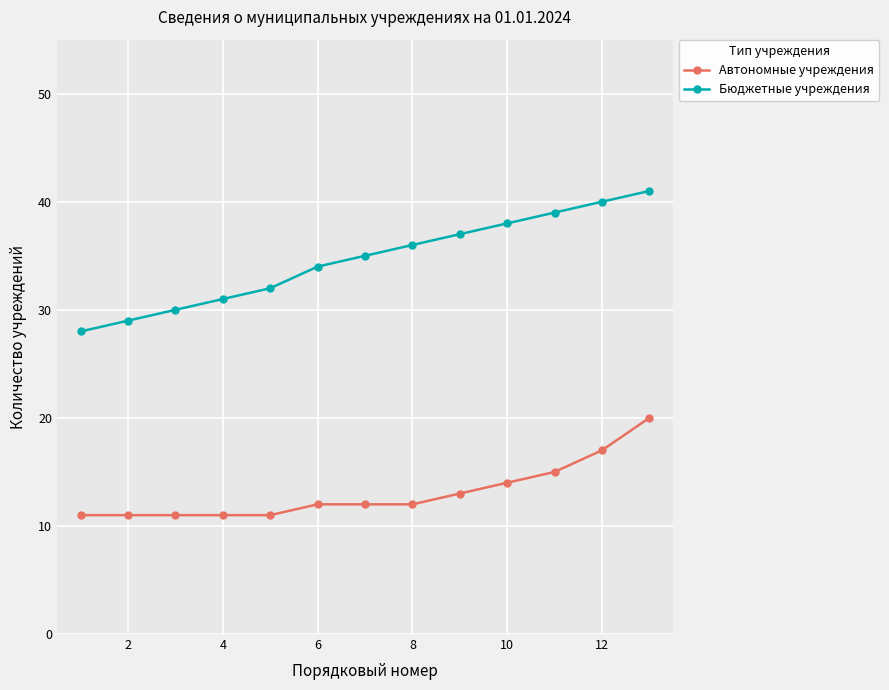

True or false: Бюджетные учреждения and Автономные учреждения intersect in this chart.

False